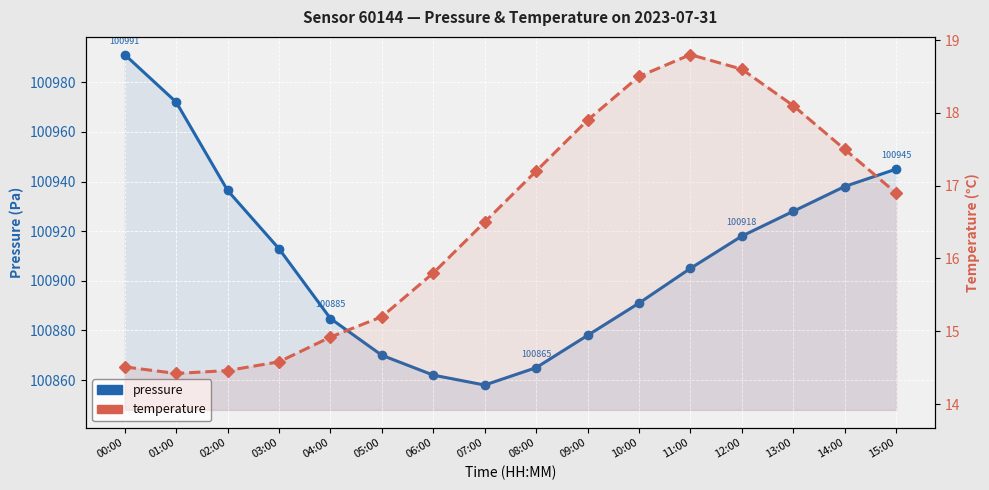

Where is the first local minimum for pressure?

07:00